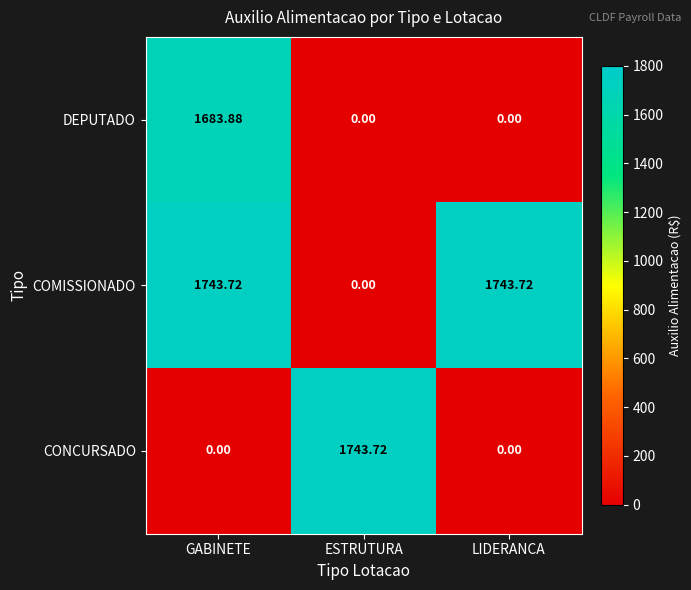

At which category is the sum across all series the highest?

GABINETE